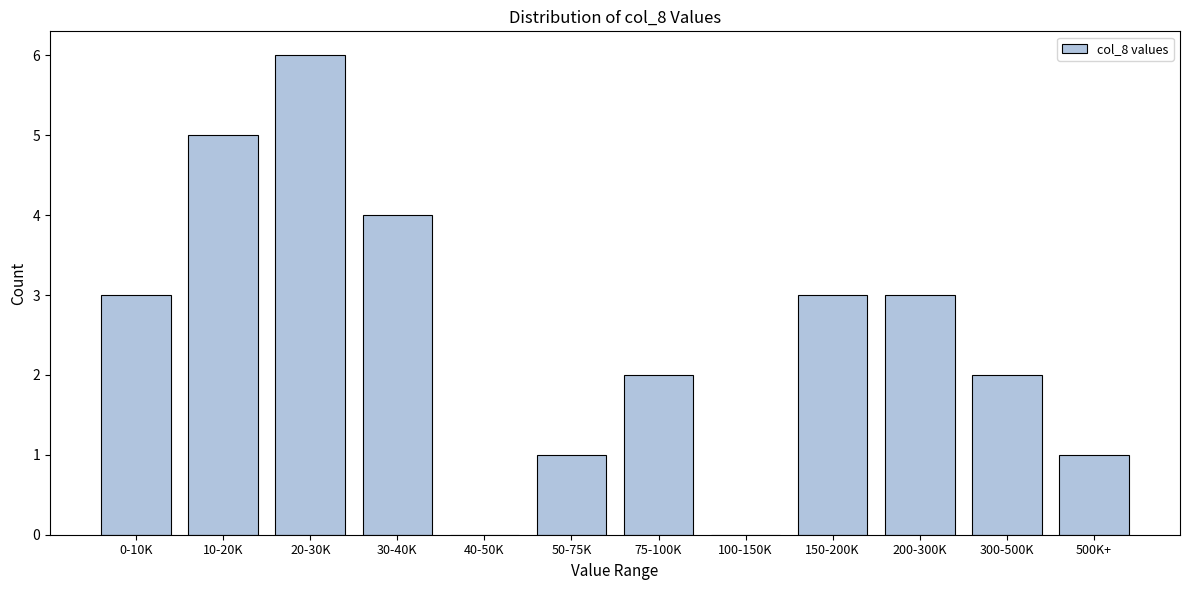

Reading right to left, extract all data points from this chart.

500K+=1	300-500K=2	200-300K=3	150-200K=3	100-150K=0	75-100K=2	50-75K=1	40-50K=0	30-40K=4	20-30K=6	10-20K=5	0-10K=3